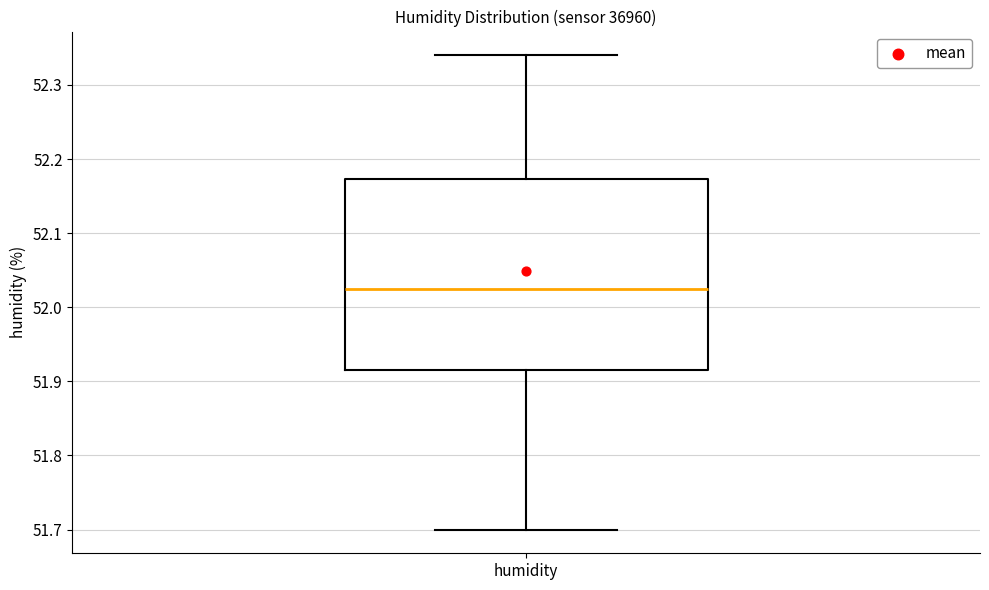

Where is the upper edge of the box for humidity on the y-axis? The values are not printed on the chart, so give them approximately, as read against the axis.

52.17